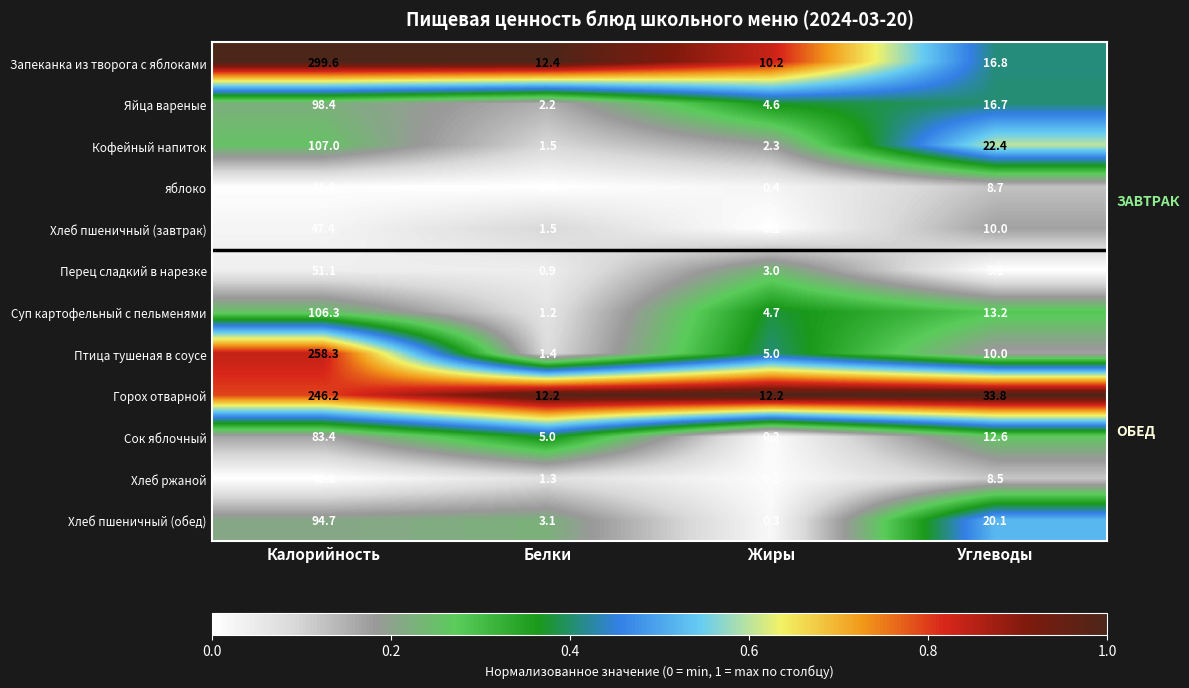

Rank the series by their maximum value, from highest to lowest.

Запеканка из творога с яблоками, Птица тушеная в соусе, Горох отварной, Кофейный напиток, Суп картофельный с пельменями, Яйца вареные, Хлеб пшеничный (обед), Сок яблочный, Перец сладкий в нарезке, Хлеб пшеничный (завтрак), яблоко, Хлеб ржаной